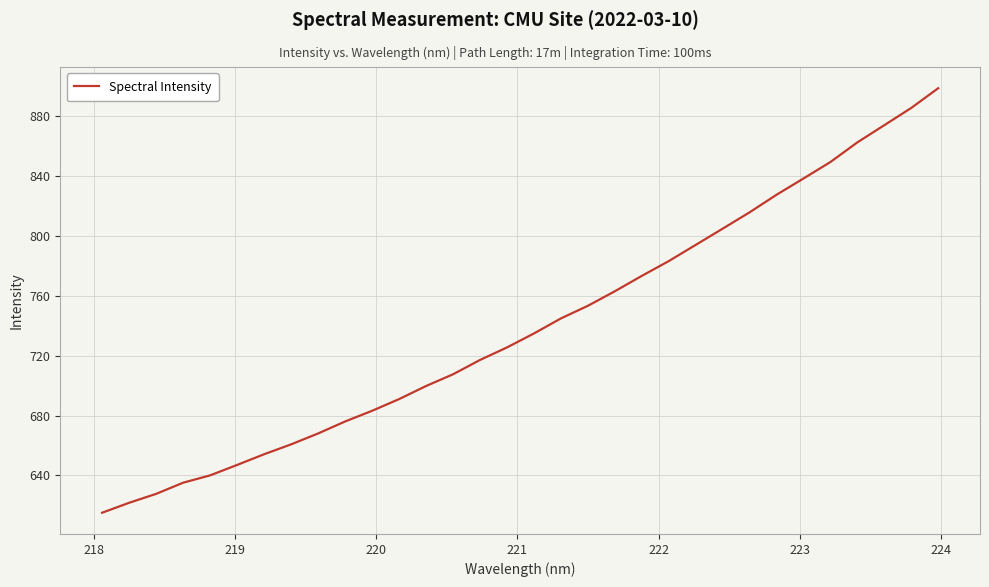

What is the difference between the maximum and minimum values?

283.9